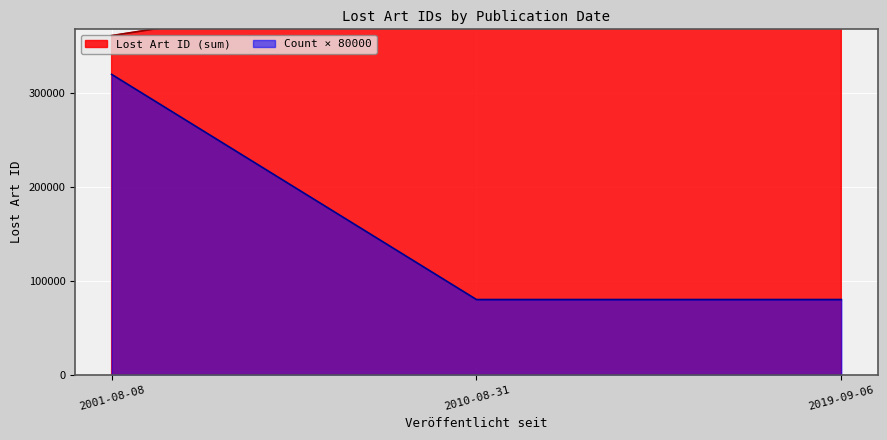

Between 2001-08-08 and 2001-08-08, which is larger?

2001-08-08